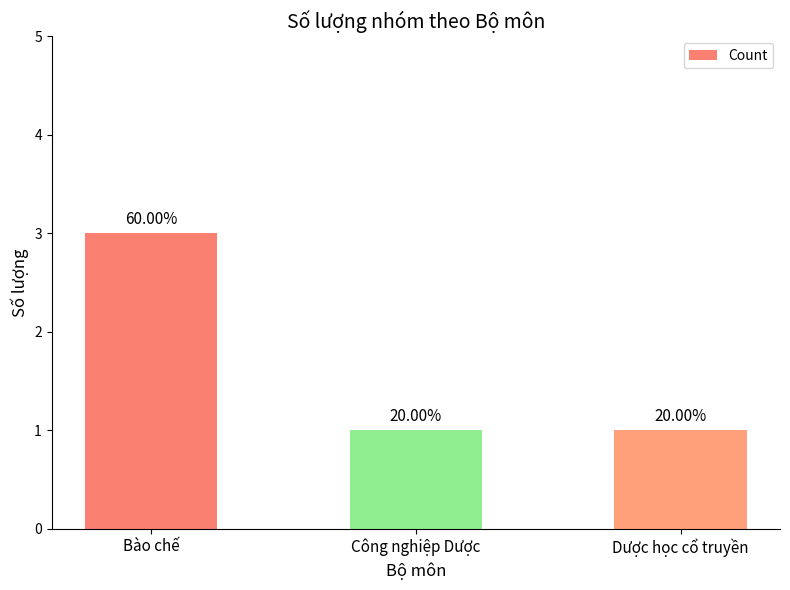

True or false: the data shows 3 at Bào chế.

True